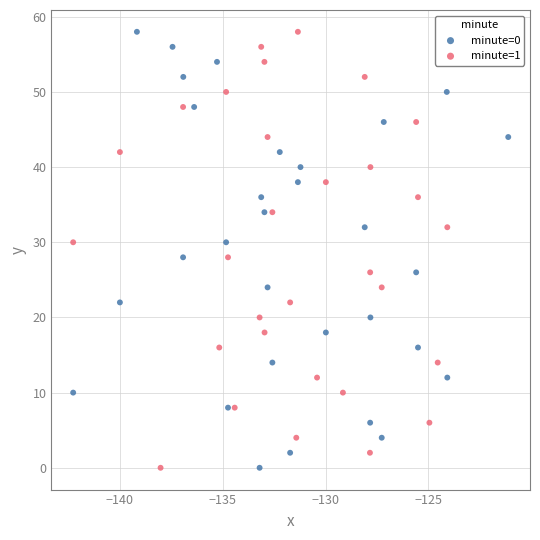

What are all the series names shown in the legend?

minute=0, minute=1